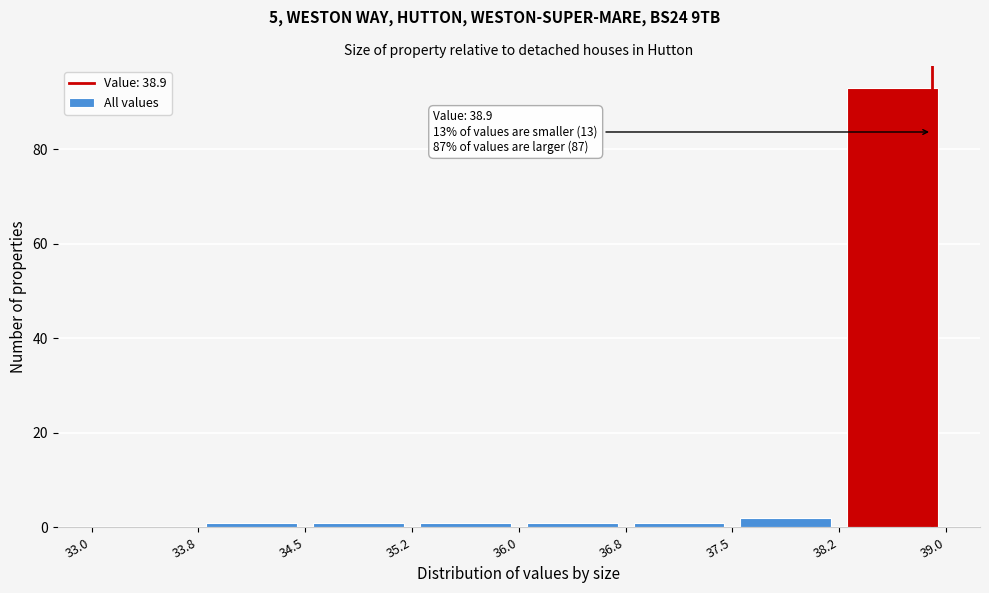

Which range on the x-axis has the tallest bar?

38.2 to 39.0